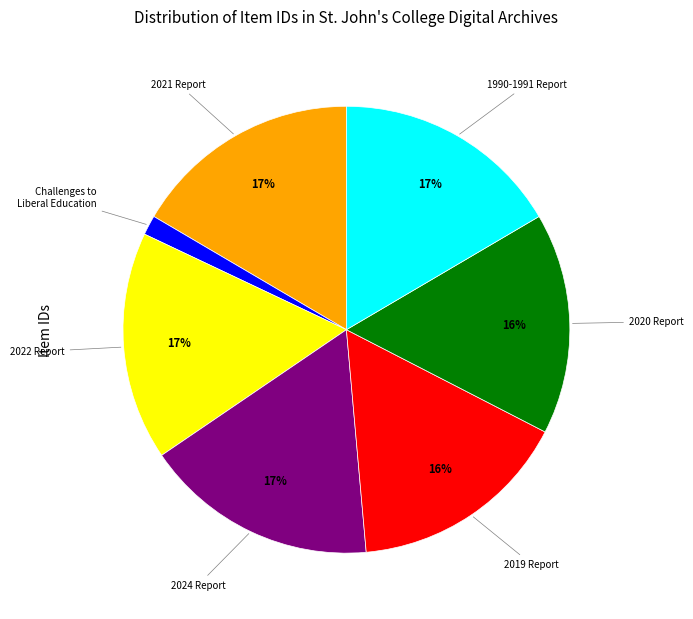

Is there any slice that represents more than half of the pie?

No